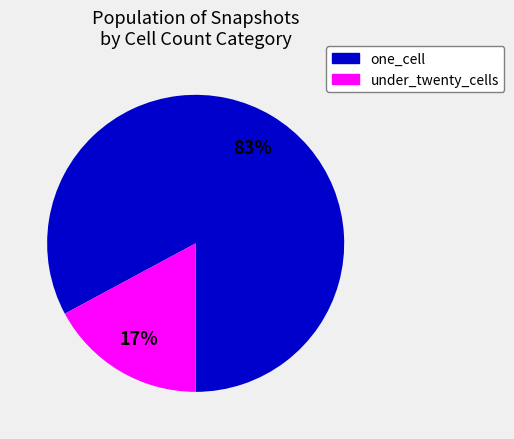

What is the majority slice?

one_cell